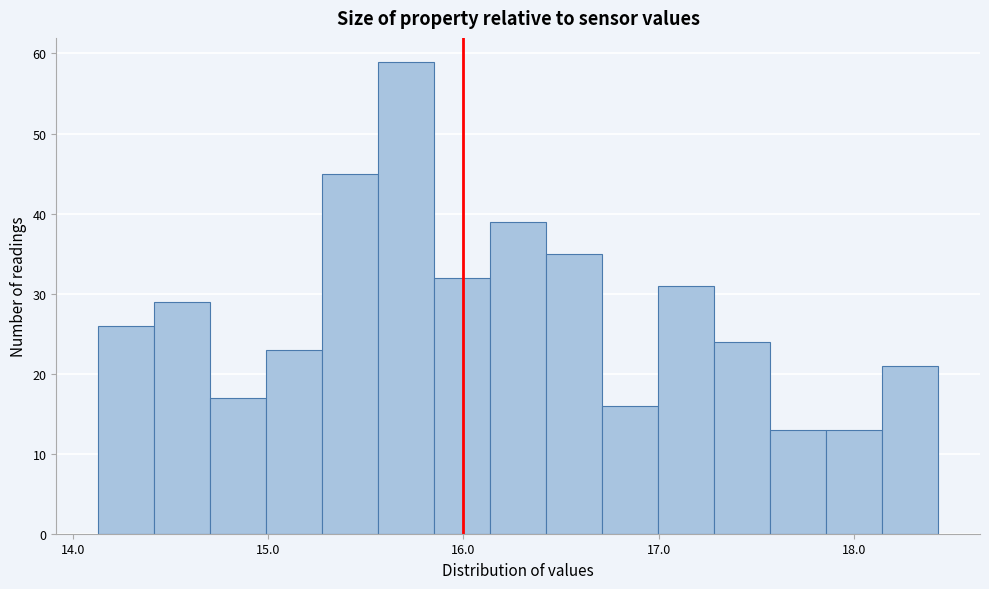

Read against the x-axis, roughly where is the centre of the tallest bar?

15.7